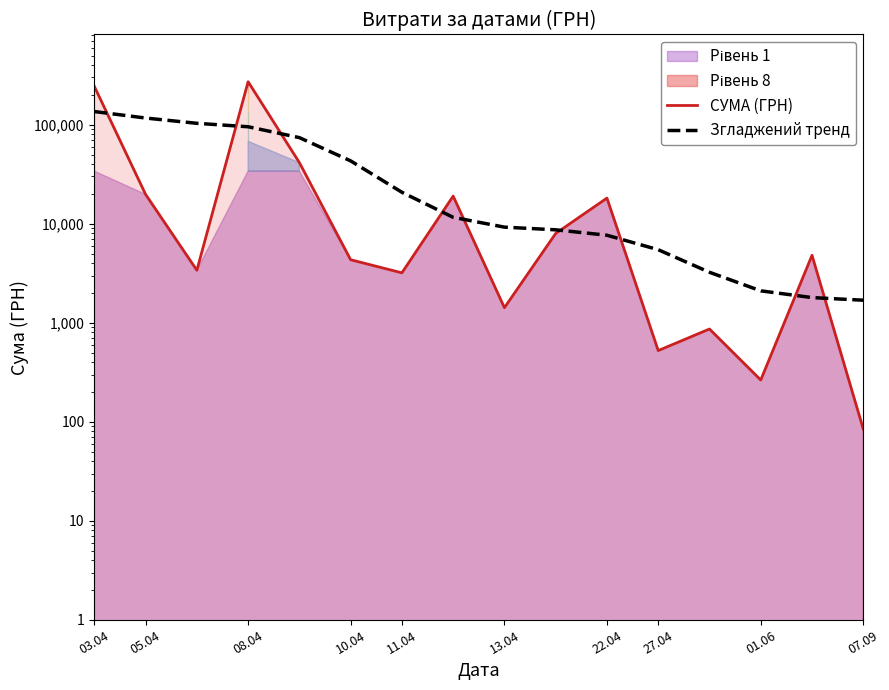

Between which two adjacent categories do Згладжений тренд and СУМА (ГРН) first intersect?

03.04 and 05.04